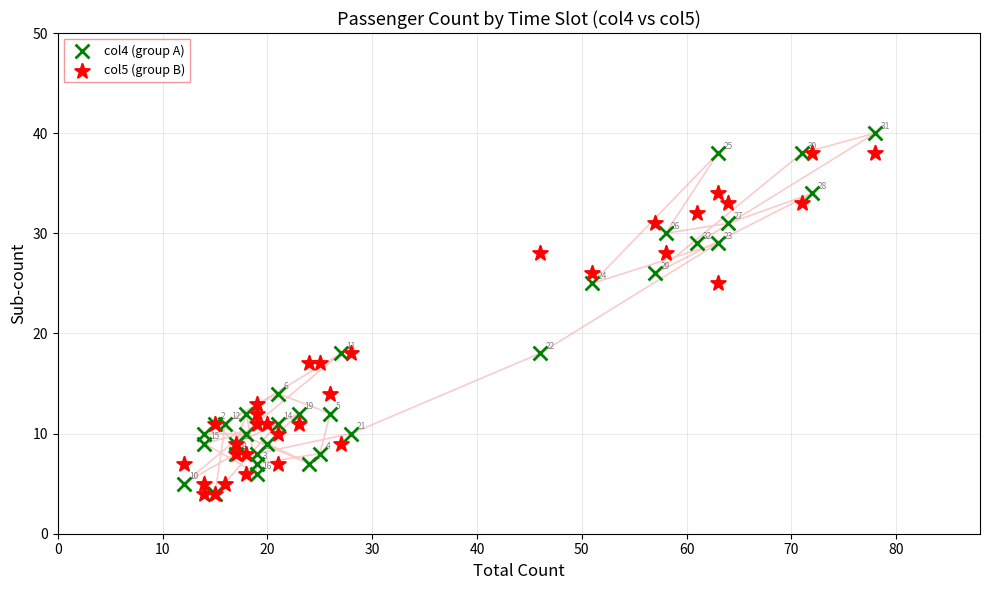

In the col5 (group B) series, what Y value is closest to 21?

18